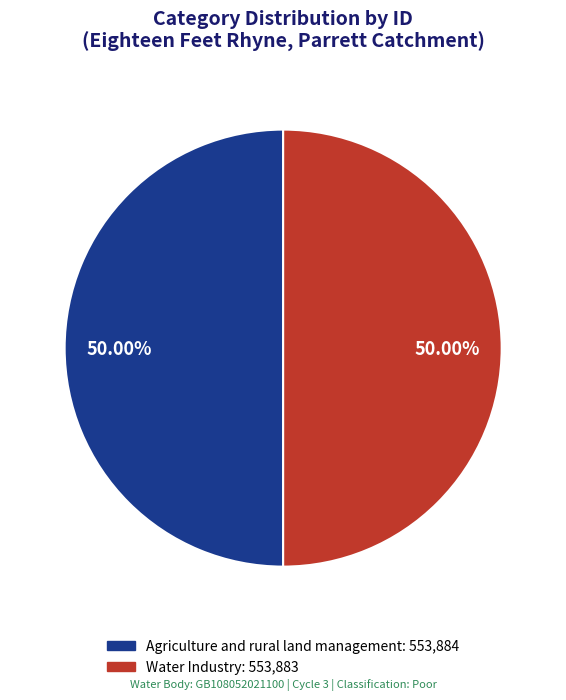

To the nearest percent, what percentage of the pie is Agriculture and rural land management?

50%